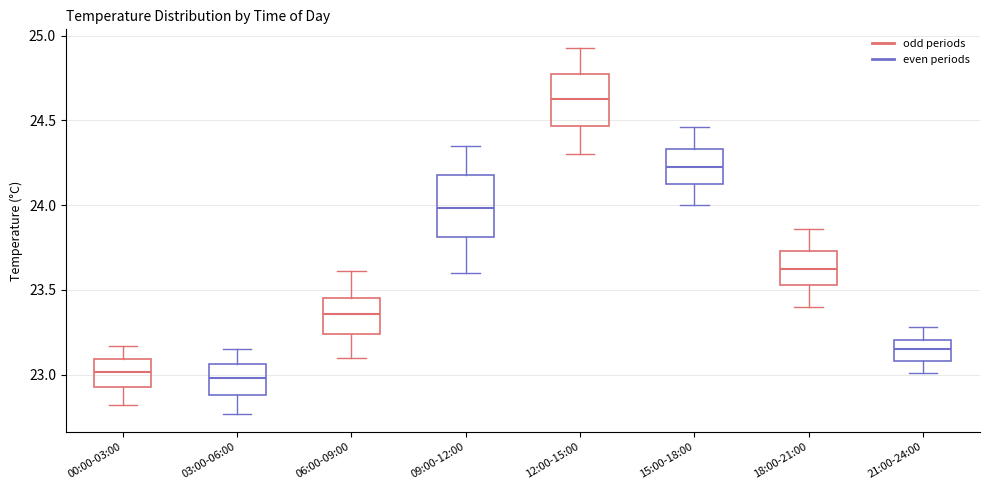

Reading left to right, read every box against the y-axis: the position of its median line, the range the box covers, and the ends of its whiskers. The values are not printed on the chart, so give them approximately, as read against the axis.

00:00-03:00: median 23.00, box 22.95 to 23.10, whiskers 22.80 to 23.15
03:00-06:00: median 23.00, box 22.90 to 23.05, whiskers 22.75 to 23.15
06:00-09:00: median 23.35, box 23.25 to 23.45, whiskers 23.10 to 23.60
09:00-12:00: median 24.00, box 23.80 to 24.20, whiskers 23.60 to 24.35
12:00-15:00: median 24.65, box 24.45 to 24.75, whiskers 24.30 to 24.95
15:00-18:00: median 24.25, box 24.15 to 24.35, whiskers 24.00 to 24.45
18:00-21:00: median 23.65, box 23.55 to 23.75, whiskers 23.40 to 23.85
21:00-24:00: median 23.15, box 23.10 to 23.20, whiskers 23.00 to 23.30